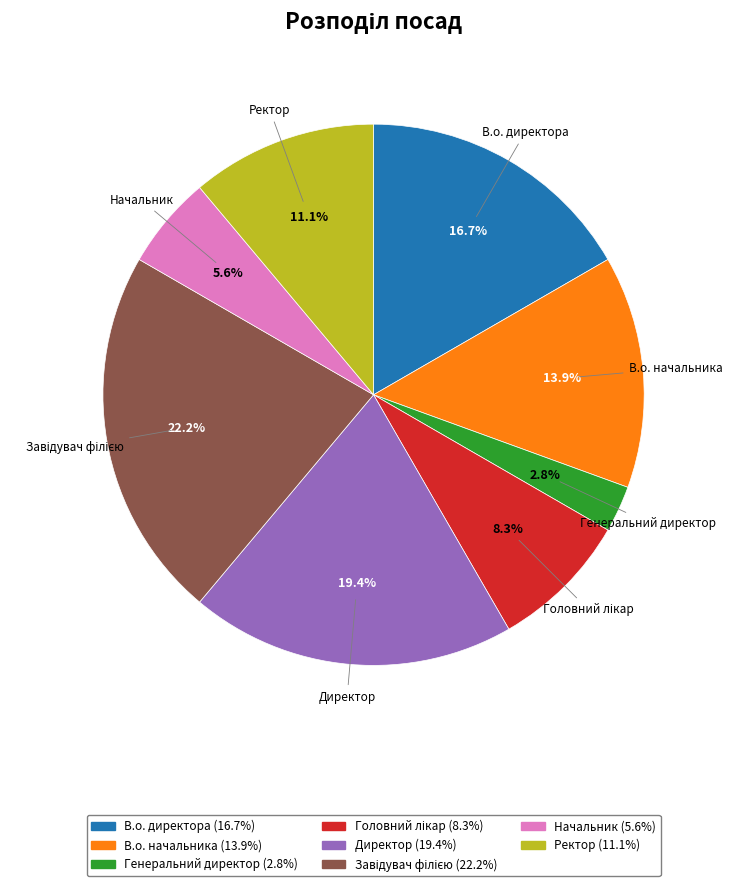

Is there a majority slice in this chart?

No